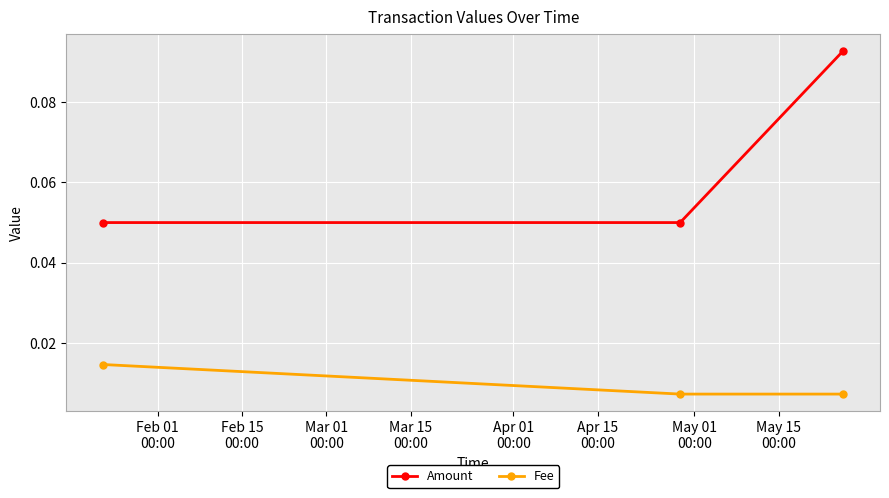

Which series has the widest spread of values?

Amount